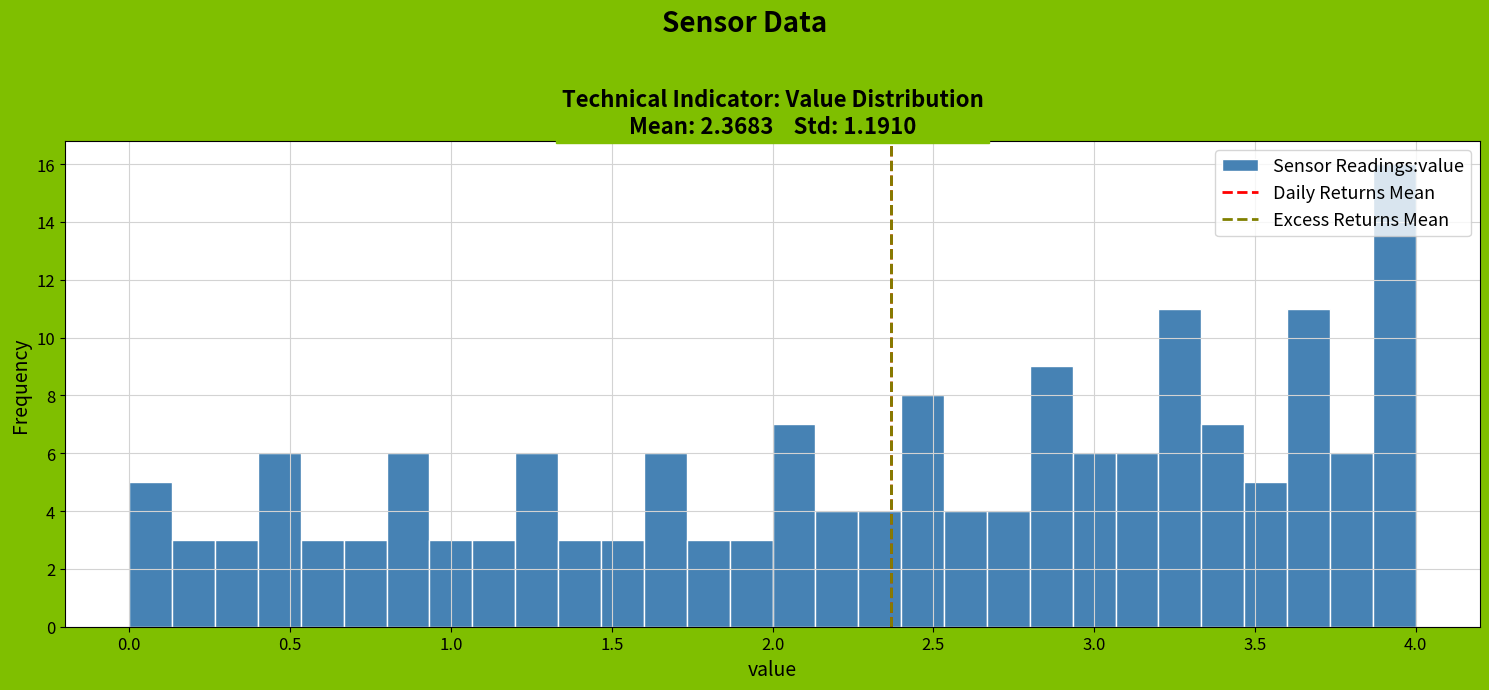

Read against the x-axis, roughly where is the centre of the tallest bar?

3.95